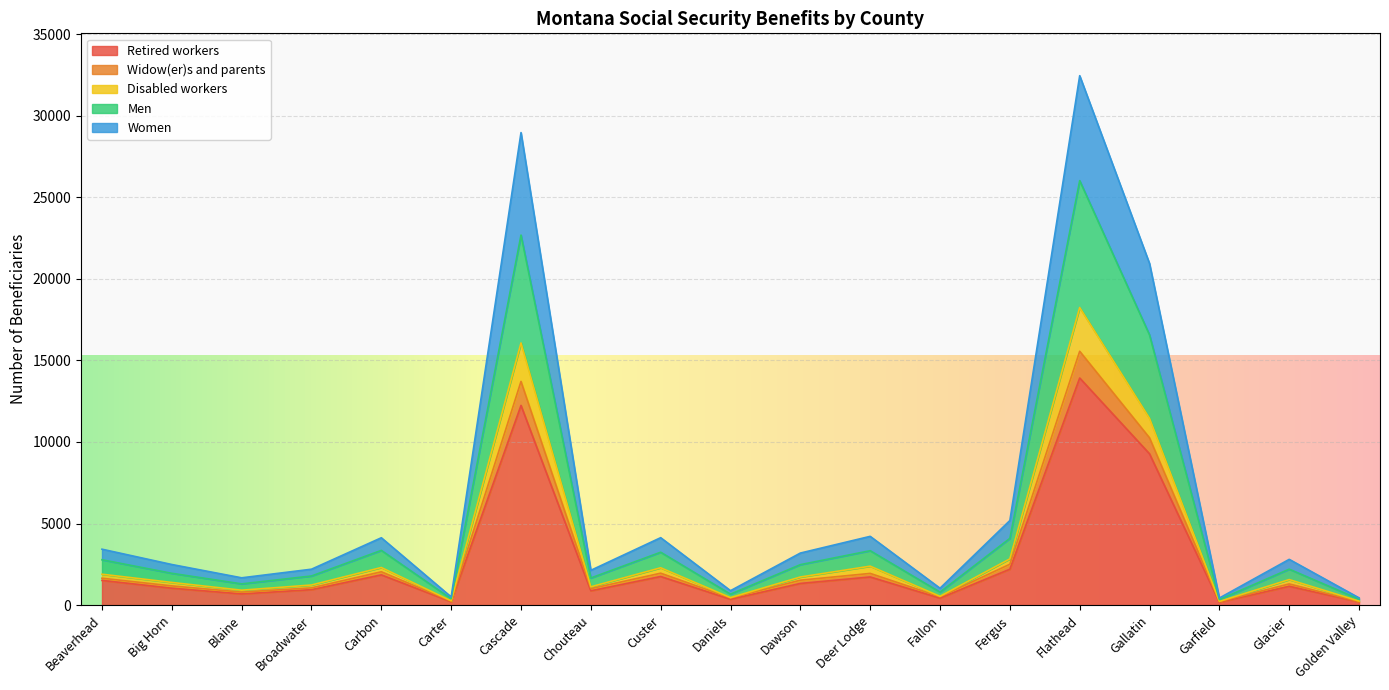

Is the value of Disabled workers at Fallon greater than the value of Women at Glacier?

No